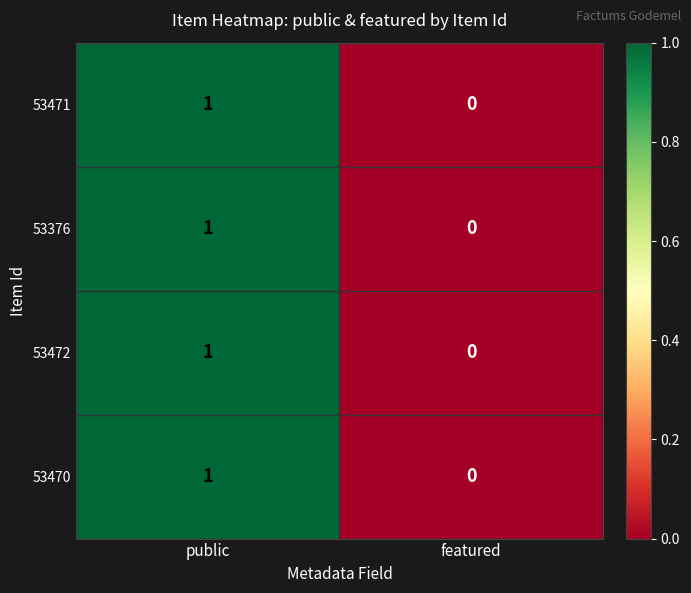

At which label is 53471 closest to 0?

featured